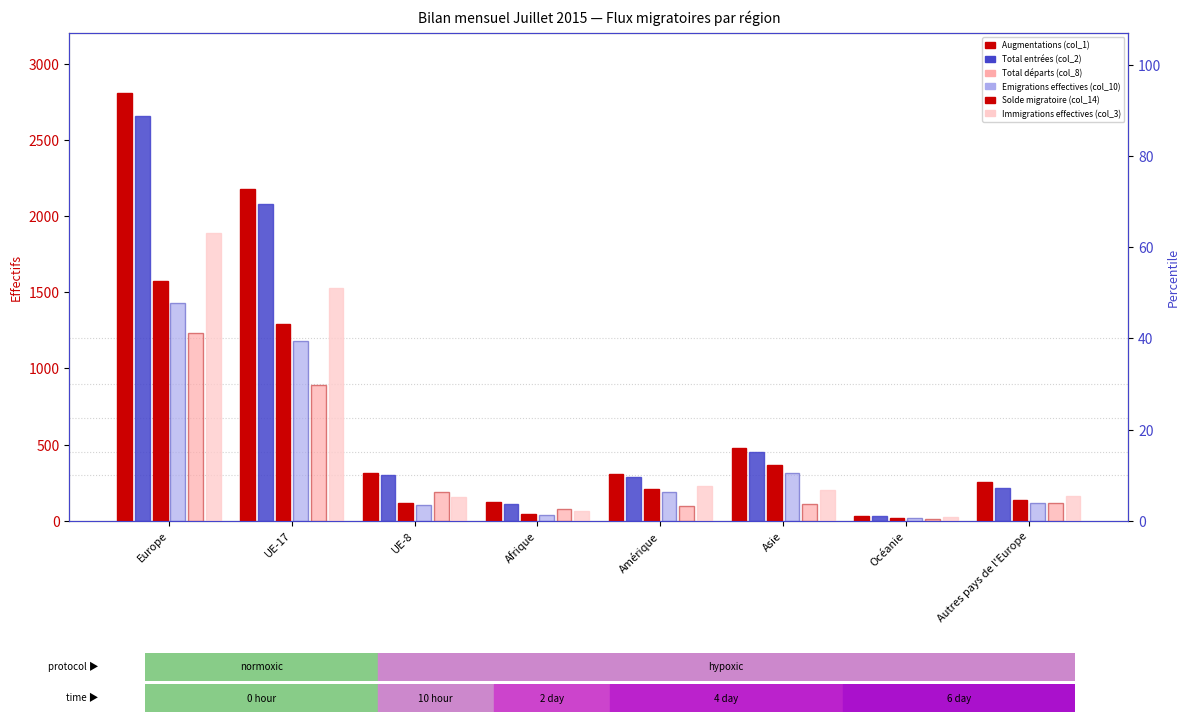

Reading left to right, transcribe all the data shown in this chart.

Augmentations (col_1): Europe=2808	UE-17=2180	UE-8=310	Afrique=124	Amérique=306	Asie=478	Océanie=30	Autres pays de l'Europe=251
Total entrées (col_2): Europe=2655	UE-17=2081	UE-8=301	Afrique=109	Amérique=288	Asie=450	Océanie=30	Autres pays de l'Europe=212
Total départs (col_8): Europe=1575	UE-17=1290	UE-8=119	Afrique=46	Amérique=209	Asie=368	Océanie=19	Autres pays de l'Europe=136
Emigrations effectives (col_10): Europe=1426	UE-17=1182	UE-8=104	Afrique=40	Amérique=191	Asie=310	Océanie=19	Autres pays de l'Europe=115
Solde migratoire (col_14): Europe=1233	UE-17=890	UE-8=191	Afrique=78	Amérique=97	Asie=110	Océanie=11	Autres pays de l'Europe=115
Immigrations effectives (col_3): Europe=1888	UE-17=1525	UE-8=158	Afrique=66	Amérique=226	Asie=203	Océanie=26	Autres pays de l'Europe=161